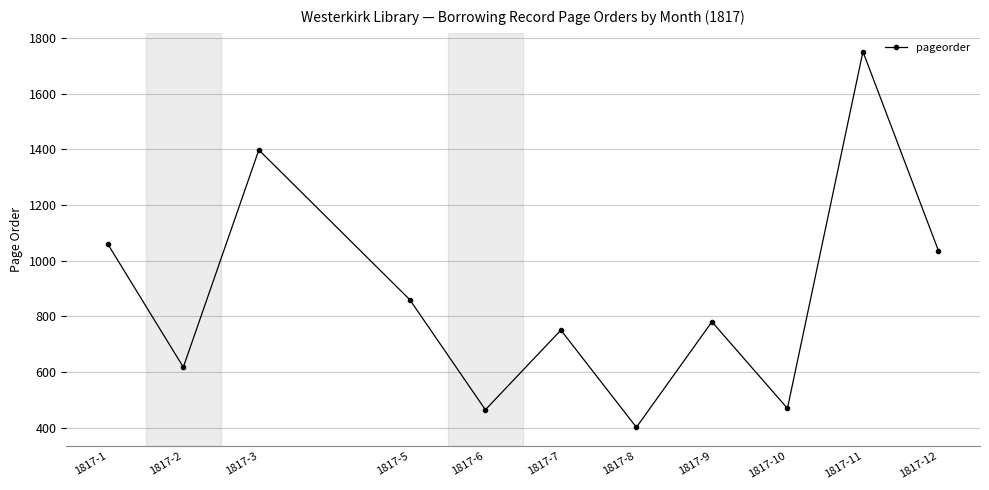

Which label corresponds to the smallest value in the chart?

1817-8